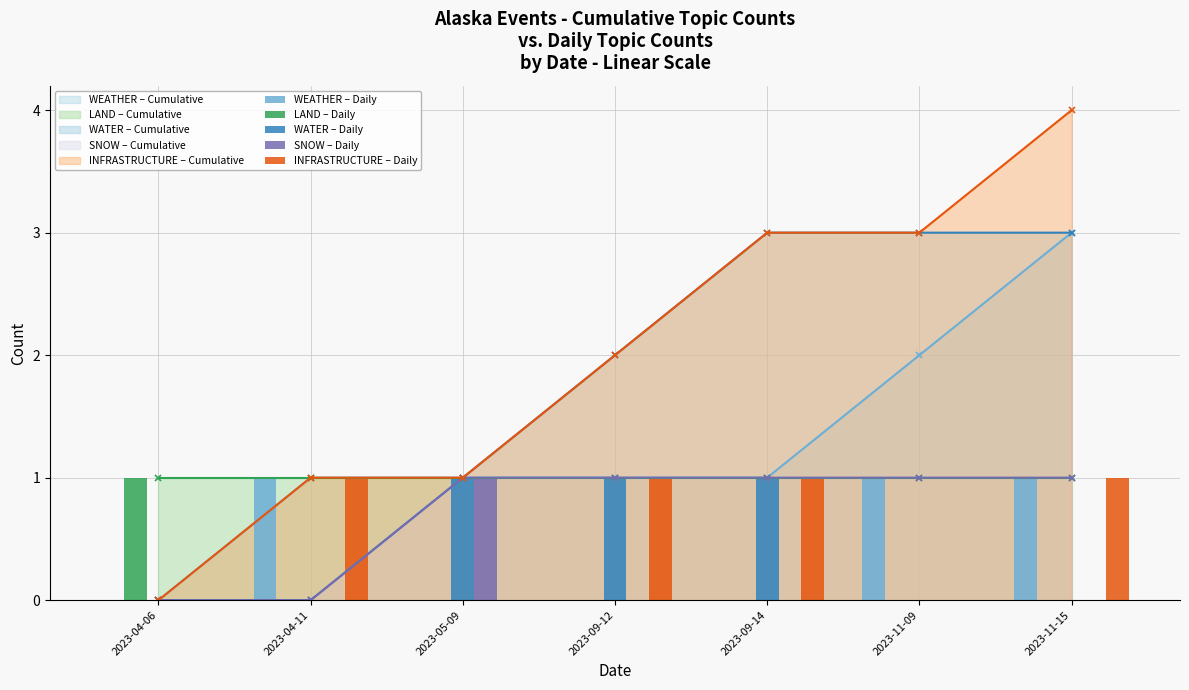

Which category has the lowest value in the WATER – Daily series?

2023-04-06